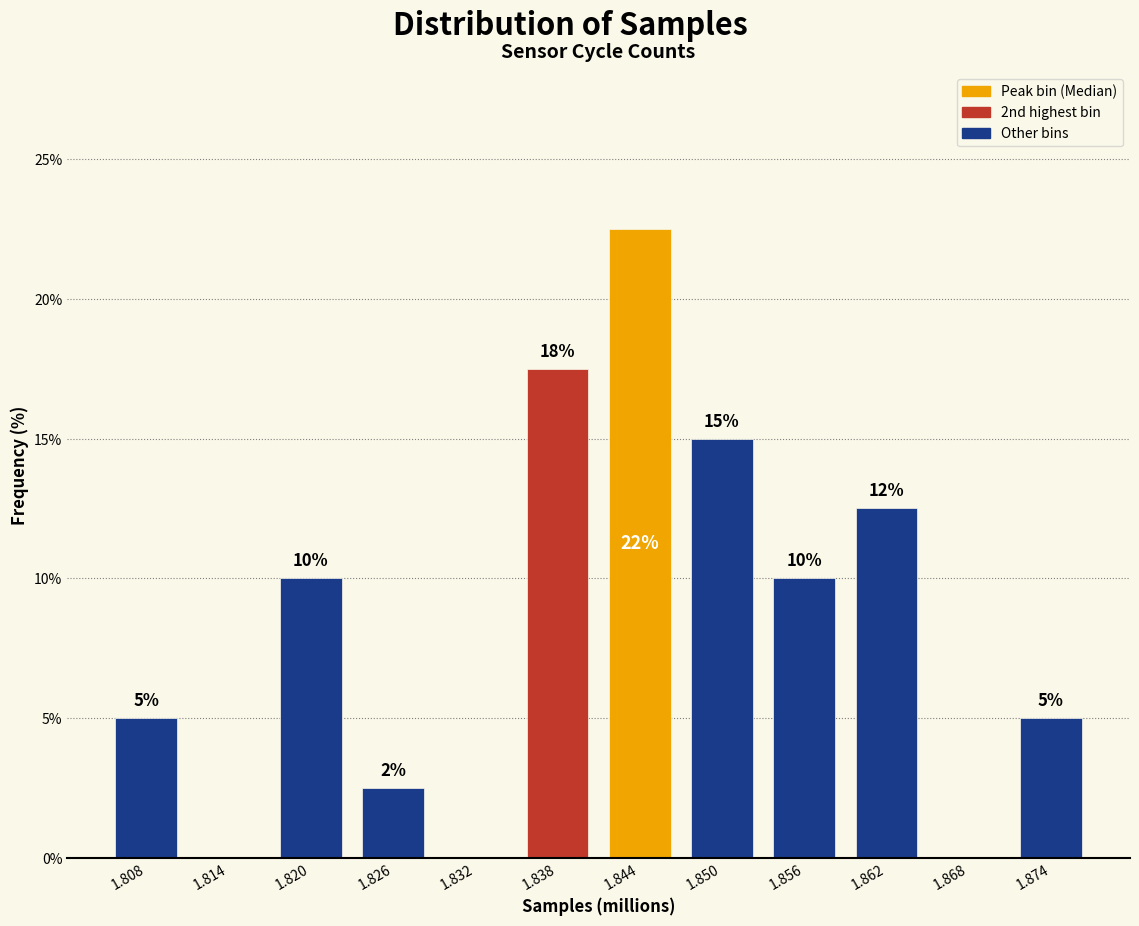

What value does the data have at 1.820?

10.0